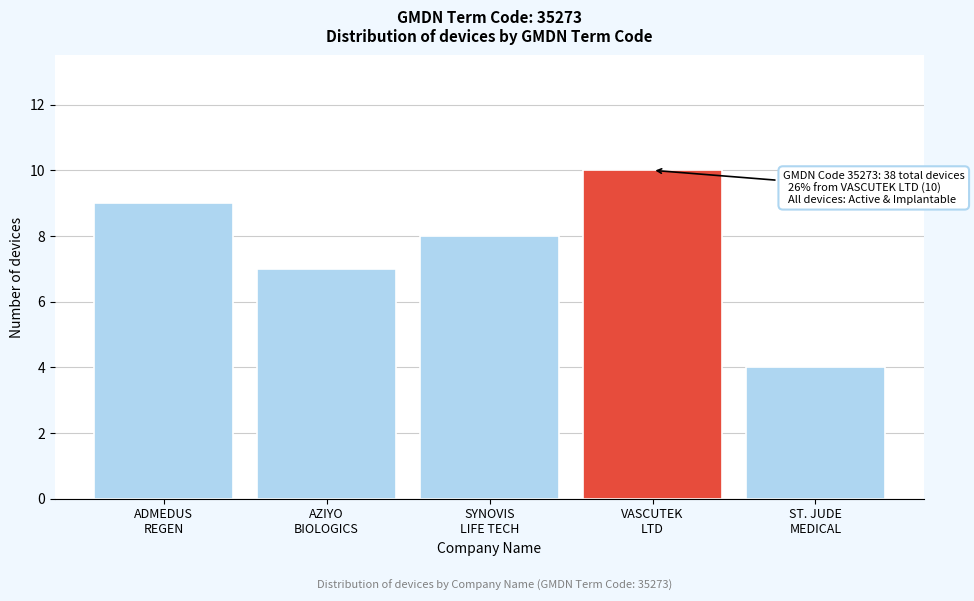

Reading left to right, extract all data points from this chart.

9	7	8	10	4